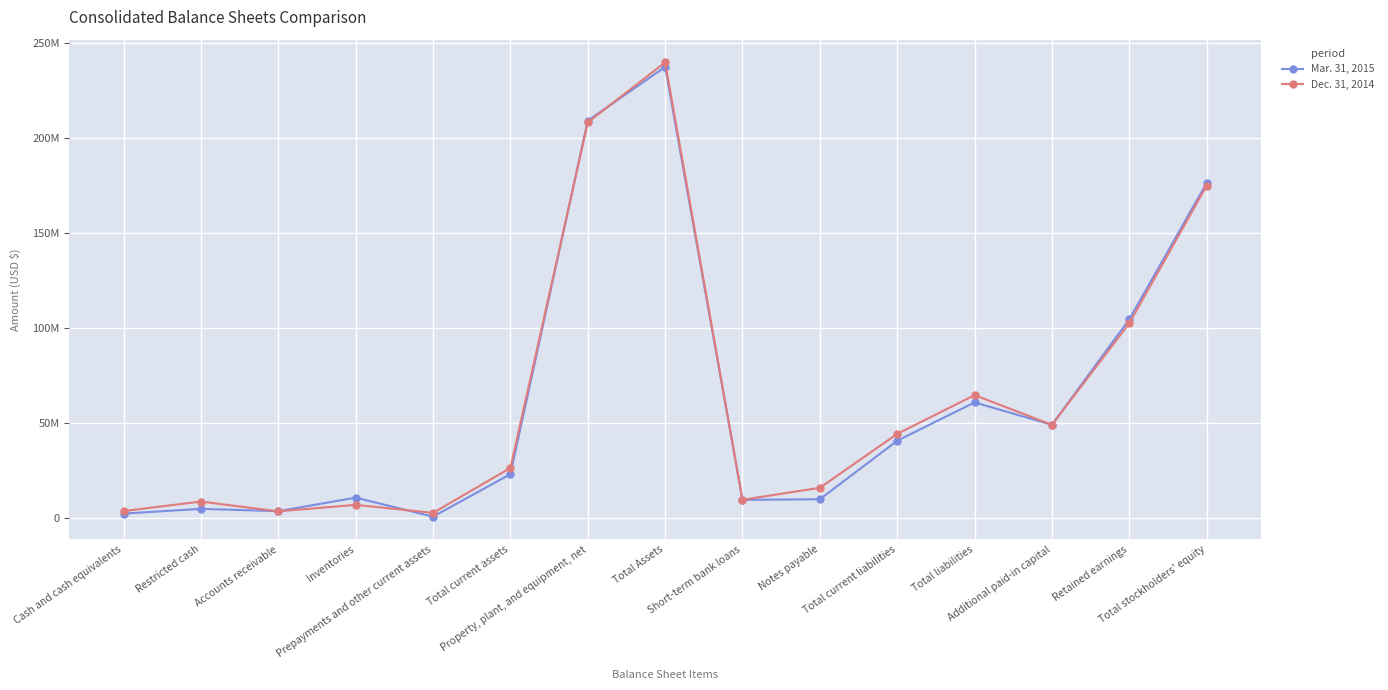

What is the greatest value displayed?

239767585